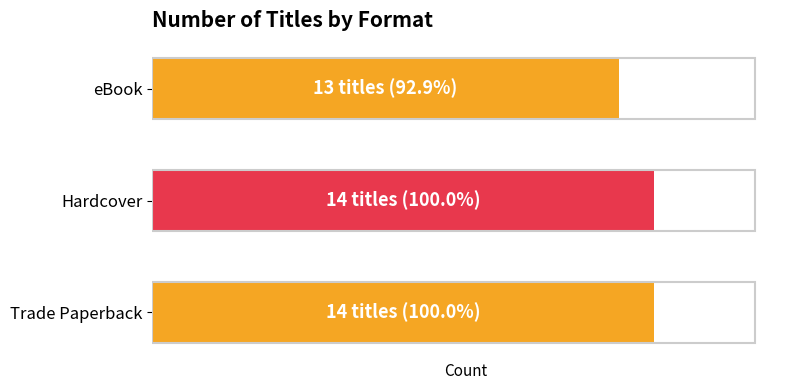

Does the chart contain any negative values?

No